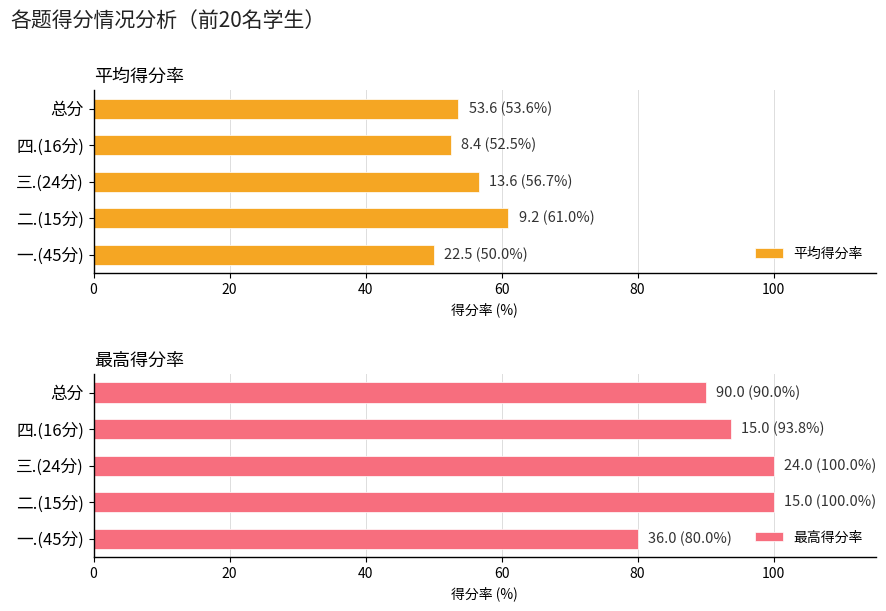

List the series in order of their overall mean, highest first.

最高得分率, 平均得分率